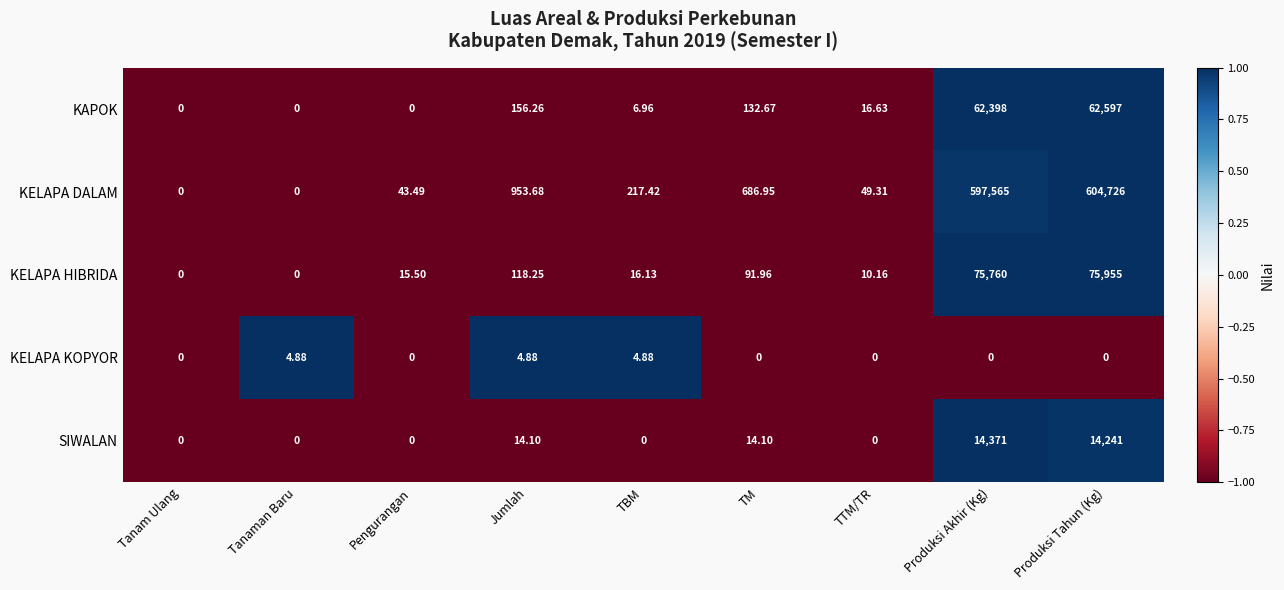

Is the value of SIWALAN at Produksi Tahun (Kg) greater than the value of KAPOK at Produksi Akhir (Kg)?

No